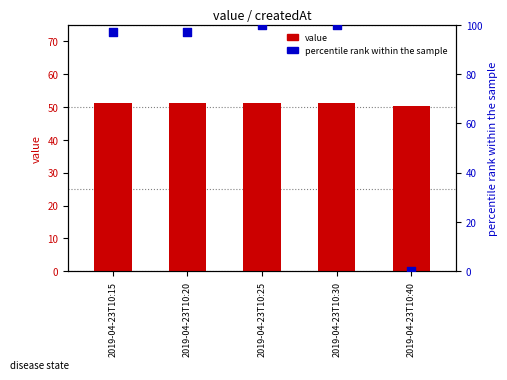

At how many categories does at least one series exceed 1?

5